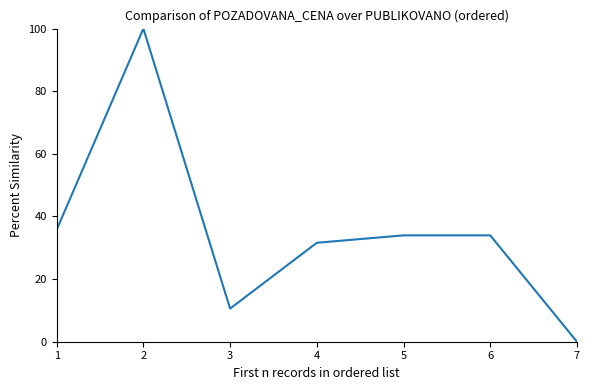

True or false: the data has more than 2 interior local peaks.

False